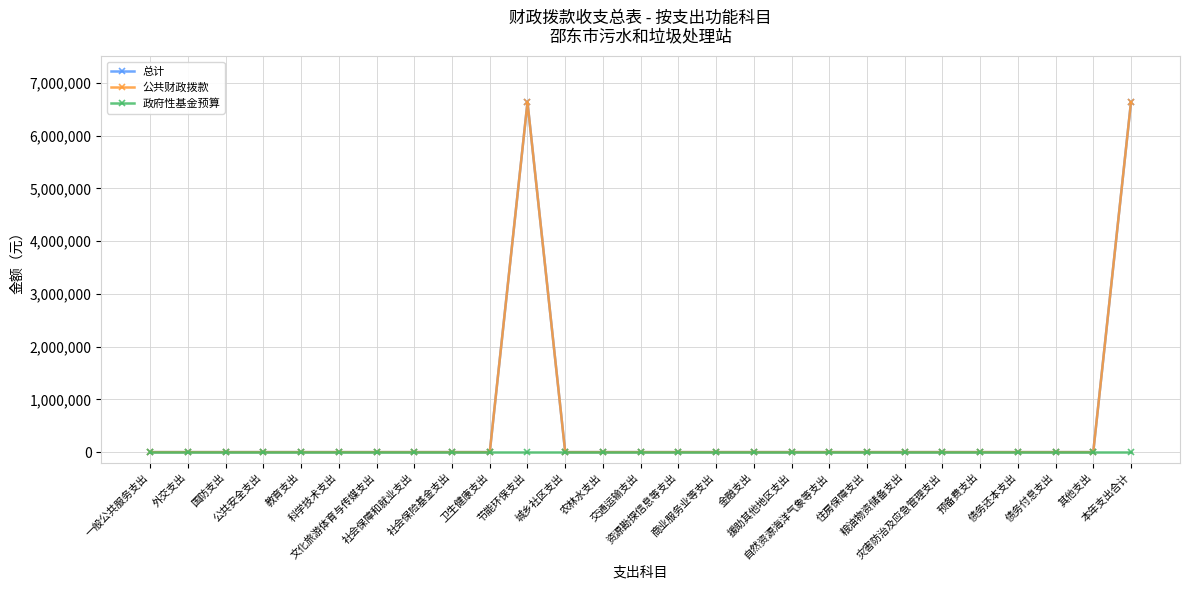

True or false: 总计 and 公共财政拨款 intersect in this chart.

False